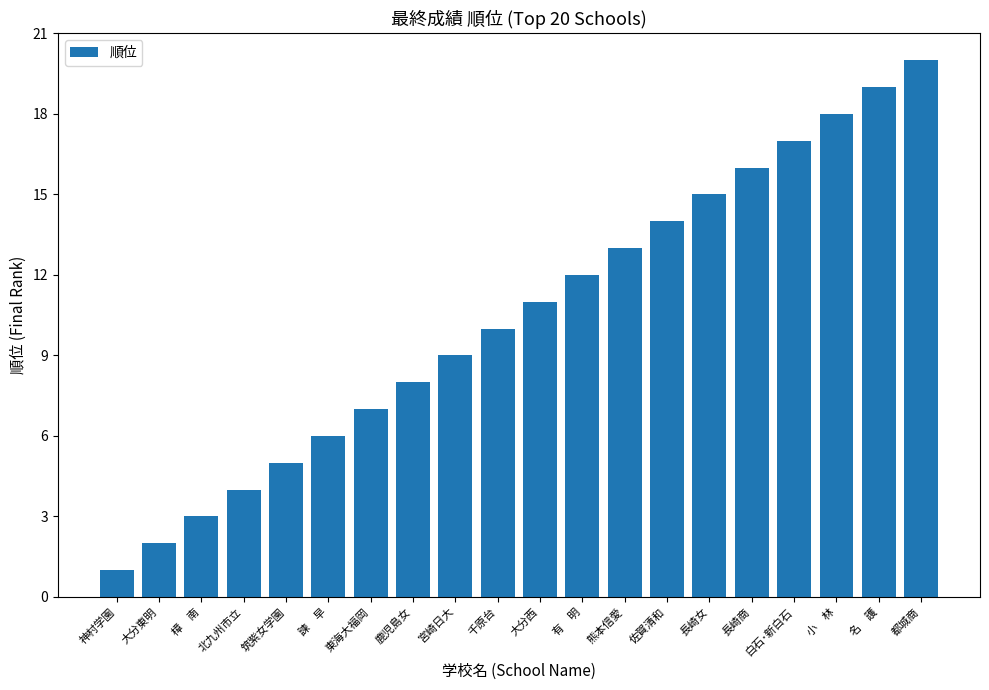

What is the sum of all values?

210